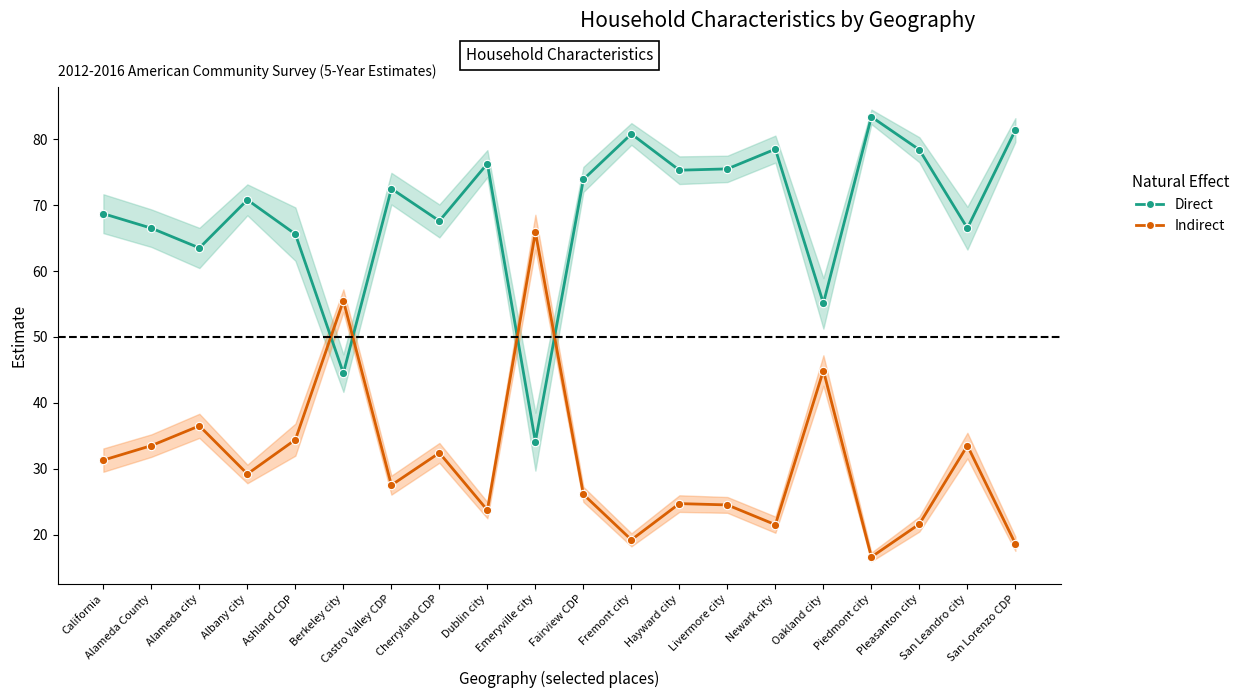

How many intersections are there between Indirect and Direct?

4